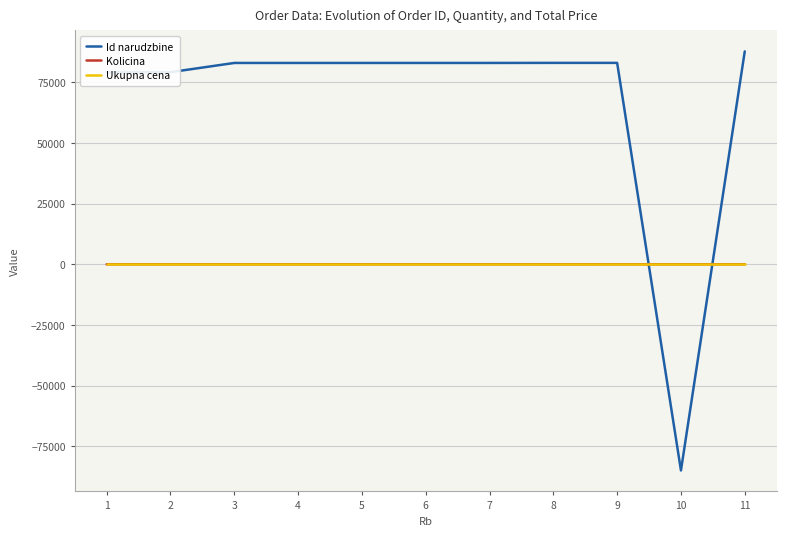

Does the chart have visible grid lines?

Yes